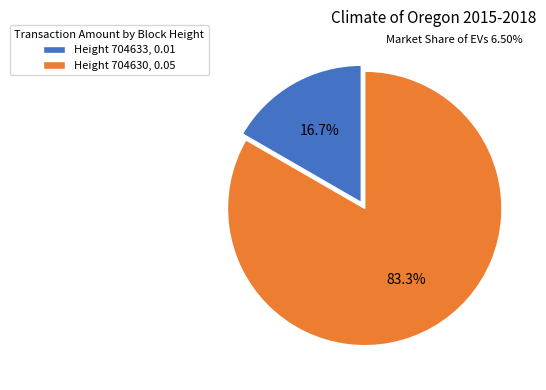

What is the smallest slice in the pie chart?

Height 704633, 0.01